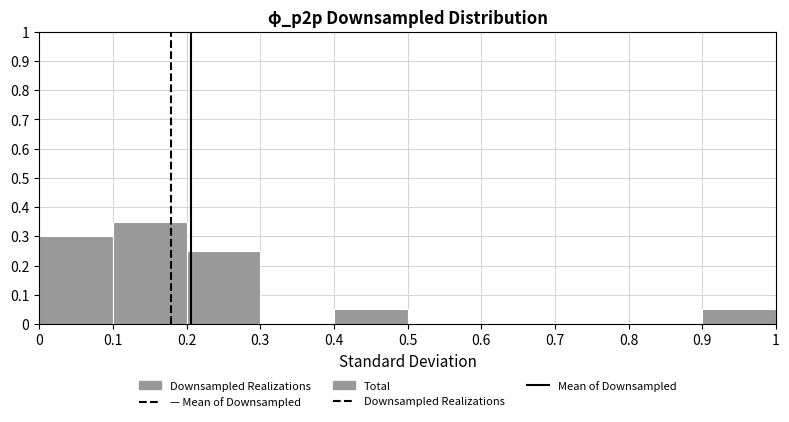

Reading left to right, transcribe this chart: for each bar, give the range it covers on the x-axis and its height. The values are not printed on the chart, so give them approximately, as read against the axis.

0 to 0.1: 0.30
0.1 to 0.2: 0.35
0.2 to 0.3: 0.25
0.3 to 0.4: 0
0.4 to 0.5: 0.05
0.5 to 0.6: 0
0.6 to 0.7: 0
0.7 to 0.8: 0
0.8 to 0.9: 0
0.9 to 1: 0.05